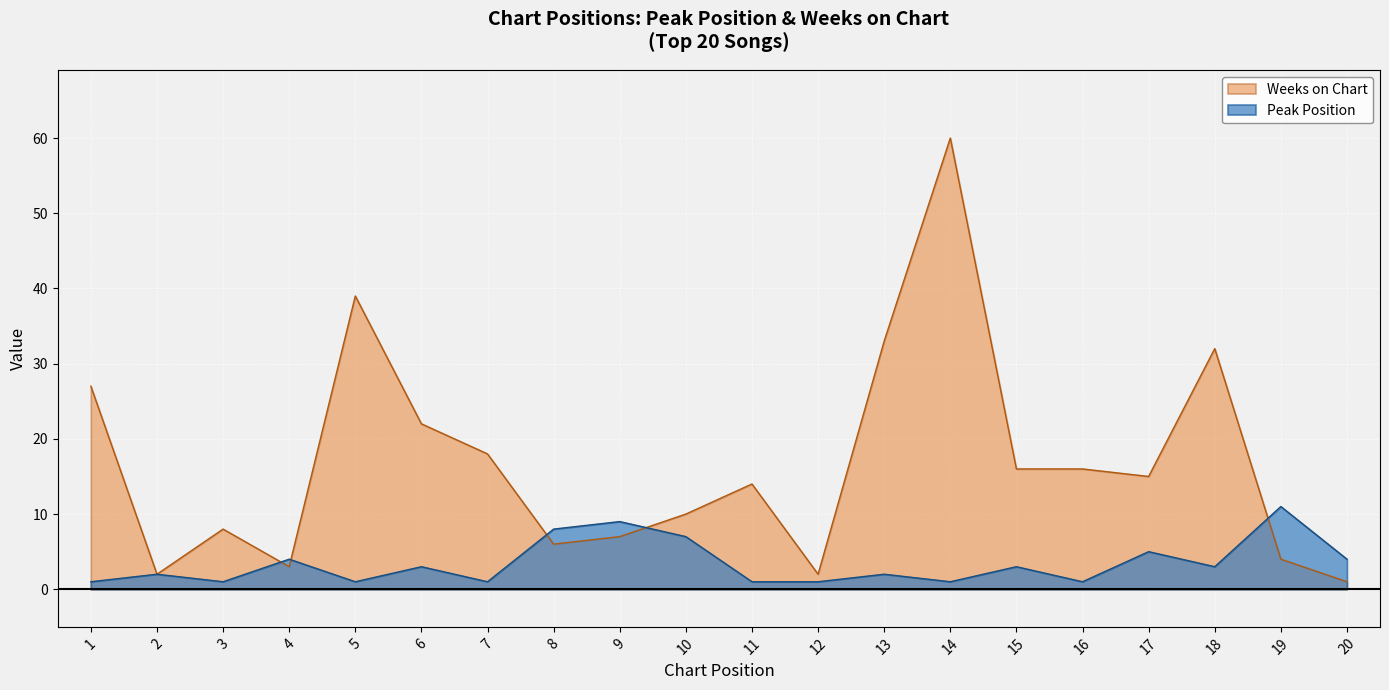

Which series ends up on top after the final intersection of Weeks on Chart and Peak Position?

Peak Position